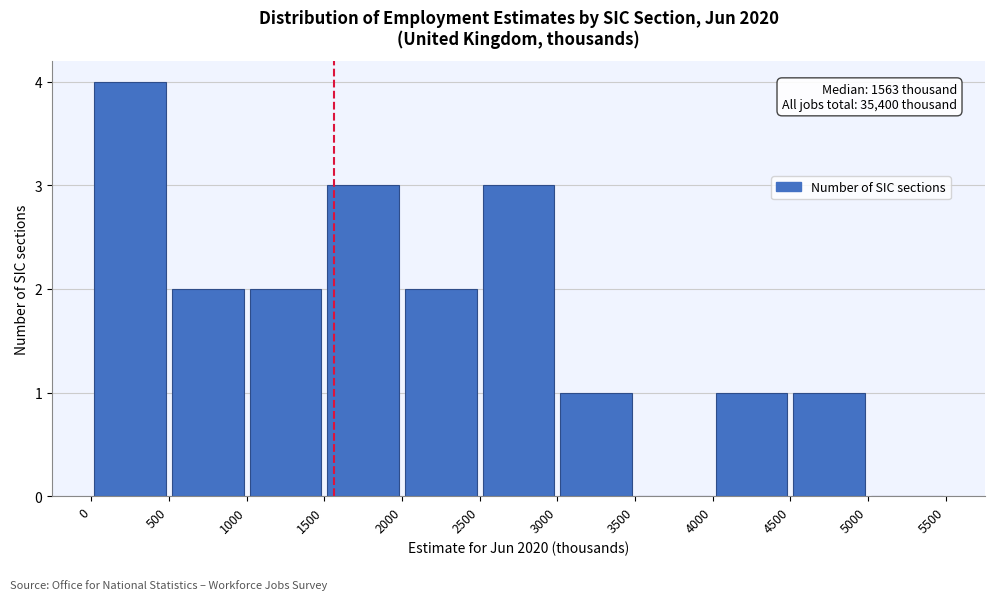

Which range on the x-axis has the tallest bar?

0 to 500